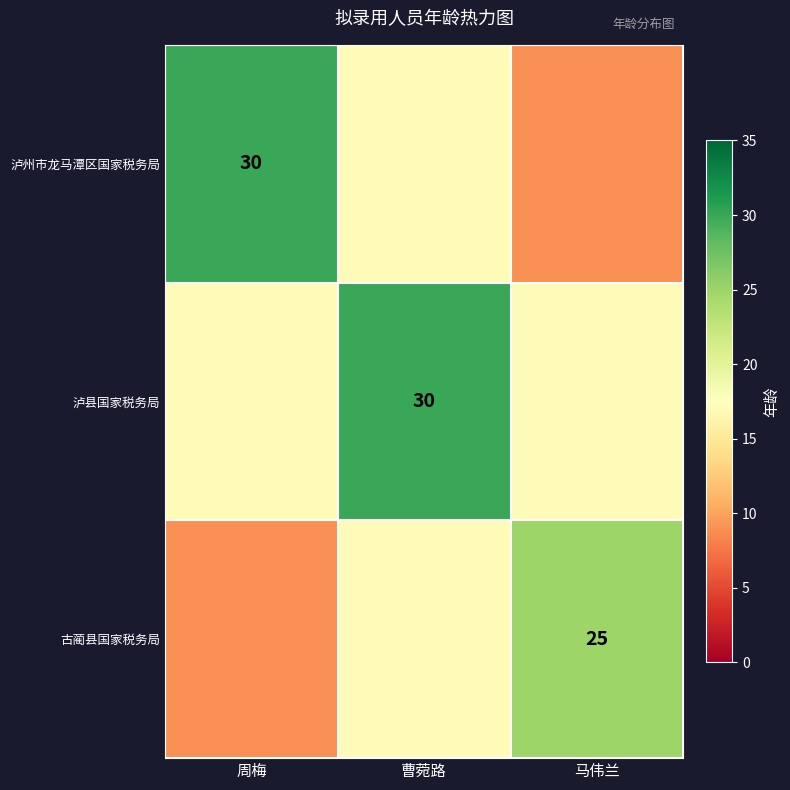

True or false: 古蔺县国家税务局 has a value of 7 at 马伟兰.

False